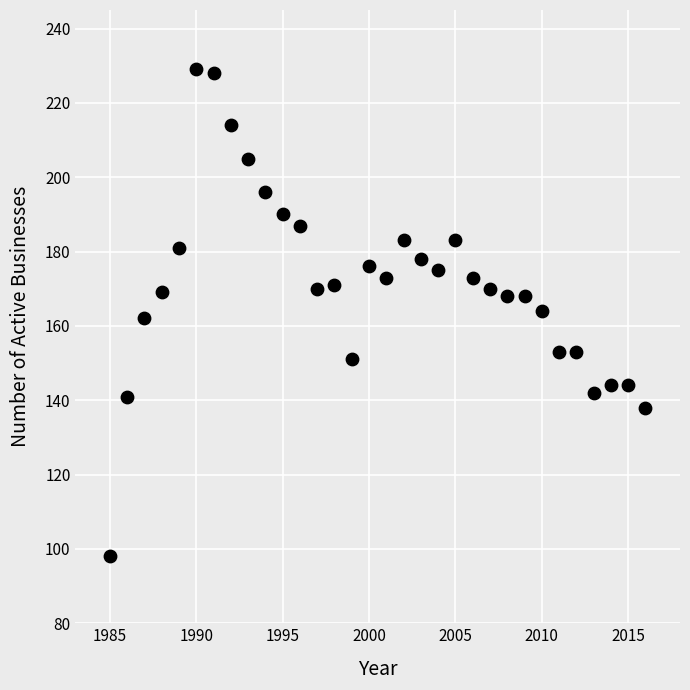

What is the range of Y values (max minus min)?

131